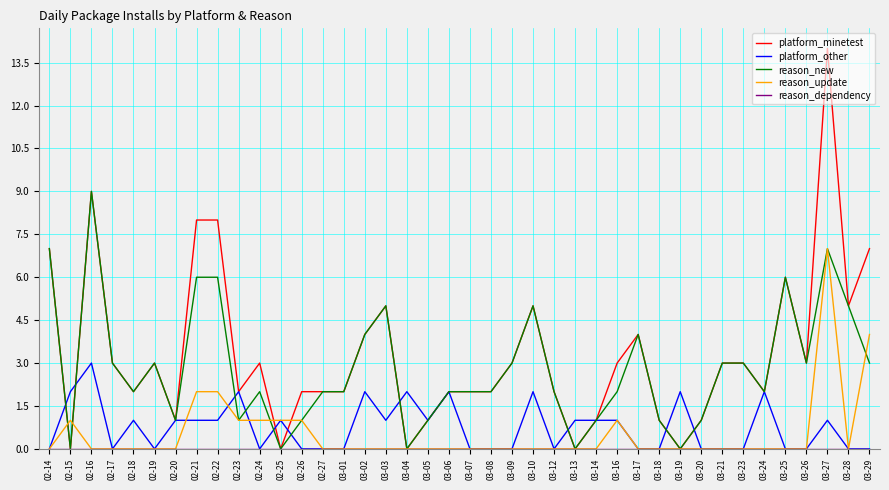

What is the highest value of the reason_update series?

7